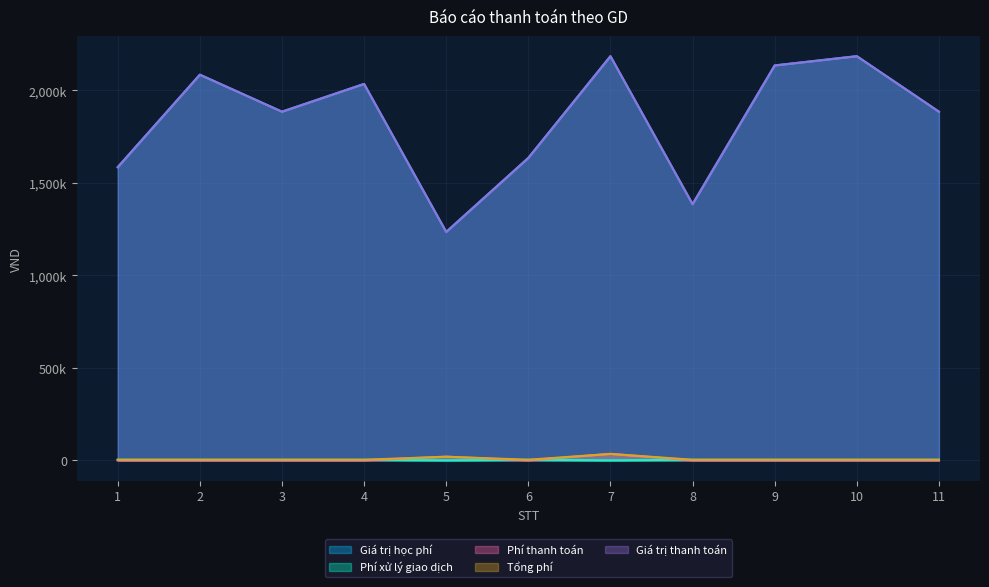

True or false: Phí thanh toán and Phí xử lý giao dịch intersect in this chart.

True